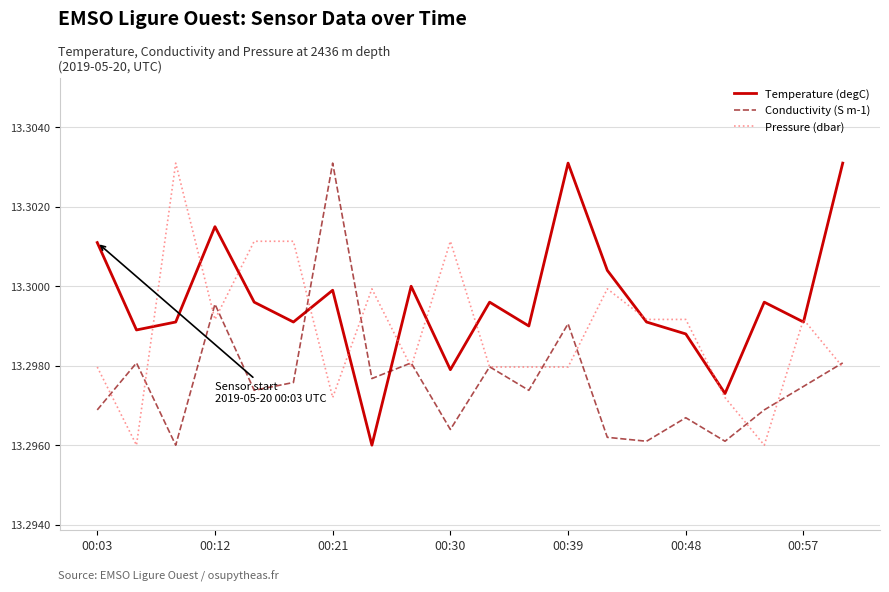

Rank the series by their average value, from lowest to highest.

Conductivity (S m-1), Pressure (dbar), Temperature (degC)